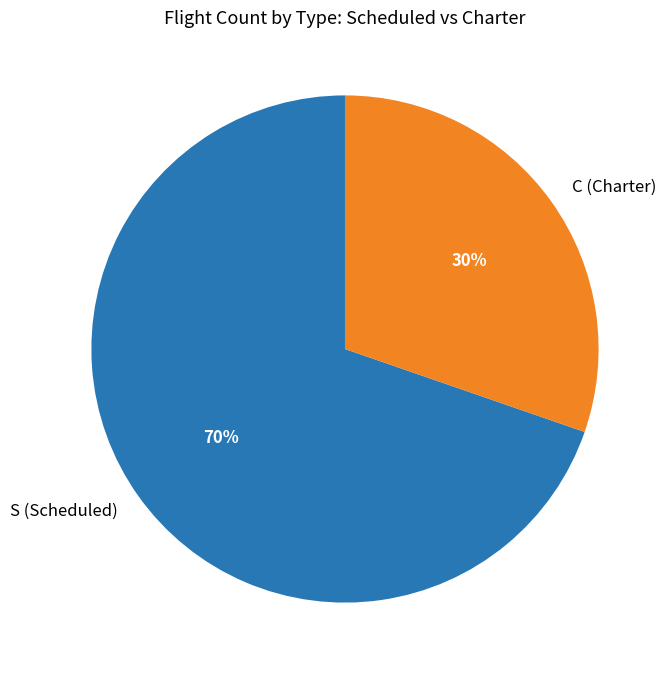

To the nearest percent, what is the combined percentage of C (Charter) and S (Scheduled)?

100%